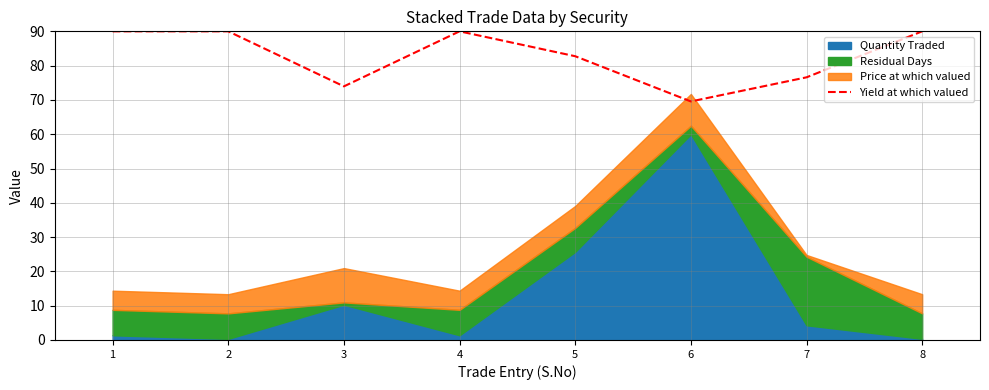

Reading left to right, transcribe all the data shown in this chart.

1=90.0	2=90.0	3=74.0	4=90.0	5=82.7	6=69.6	7=76.6	8=90.0